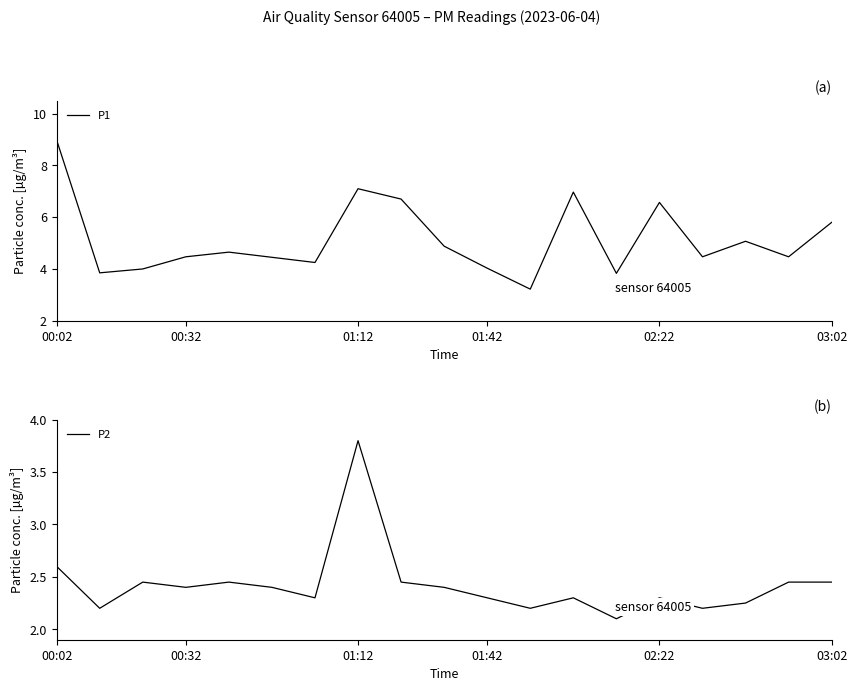

How many interior local peaks does the P2 series have?

5